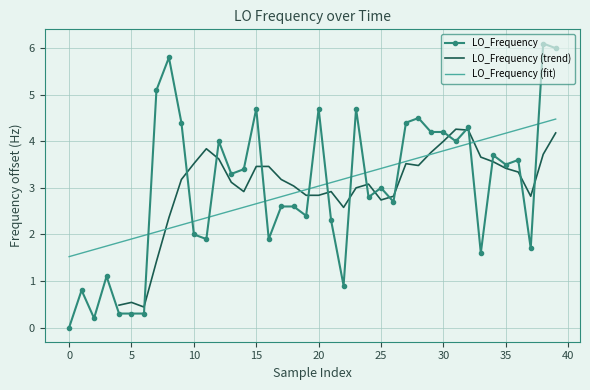

What is the difference between the values at 30 and 39?

1.8